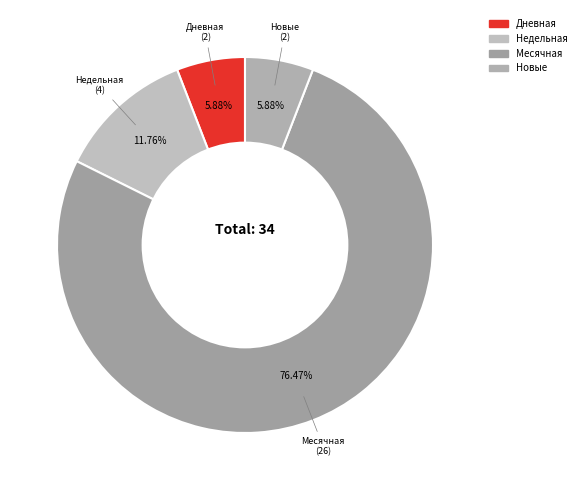

How many slices are in this pie chart?

4